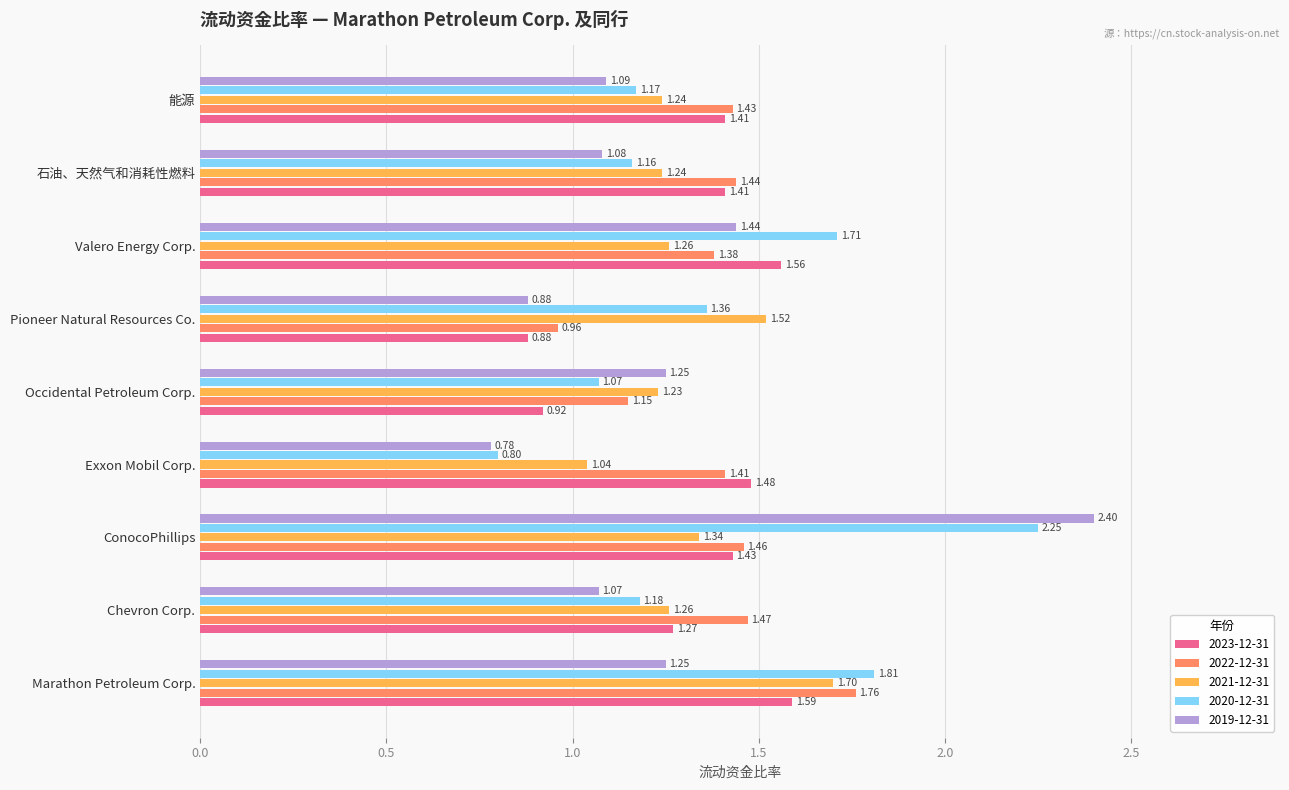

What is the difference between the 2021-12-31 values at Occidental Petroleum Corp. and ConocoPhillips?

0.1